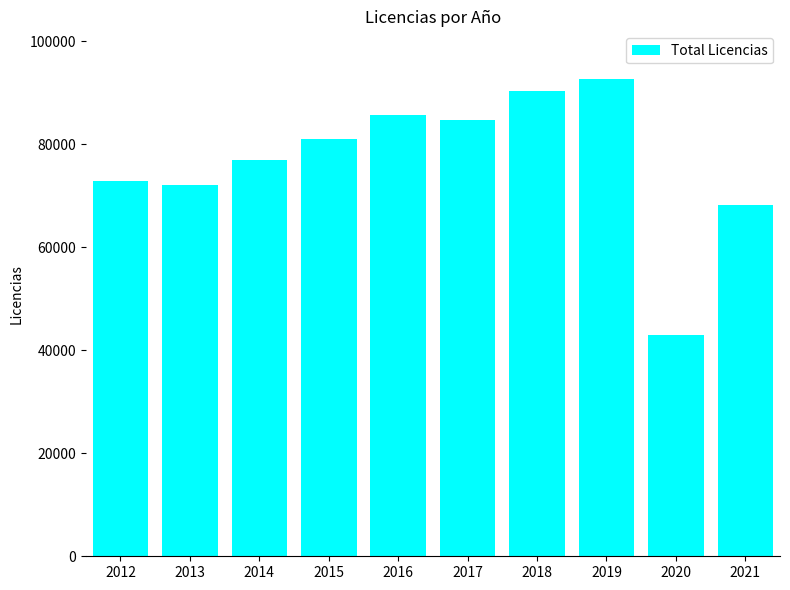

What is the change in value from 2012 to 2019?

+19713